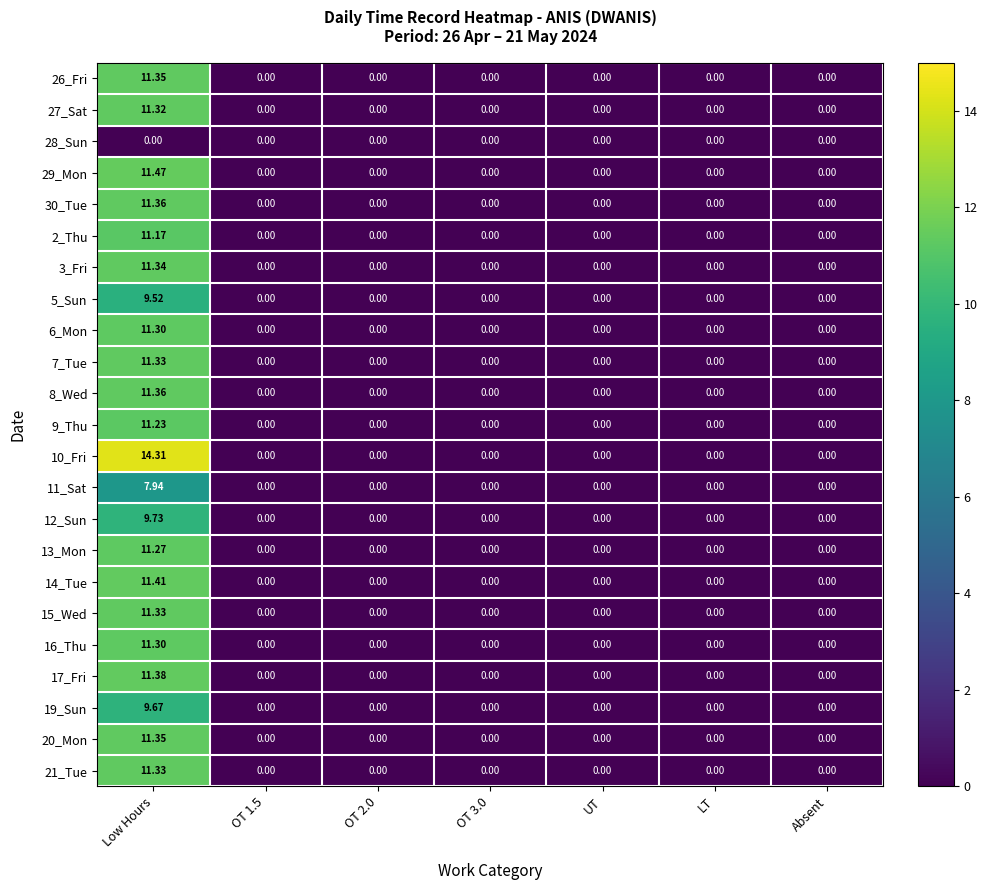

At which label does 15_Wed reach its peak?

Low Hours